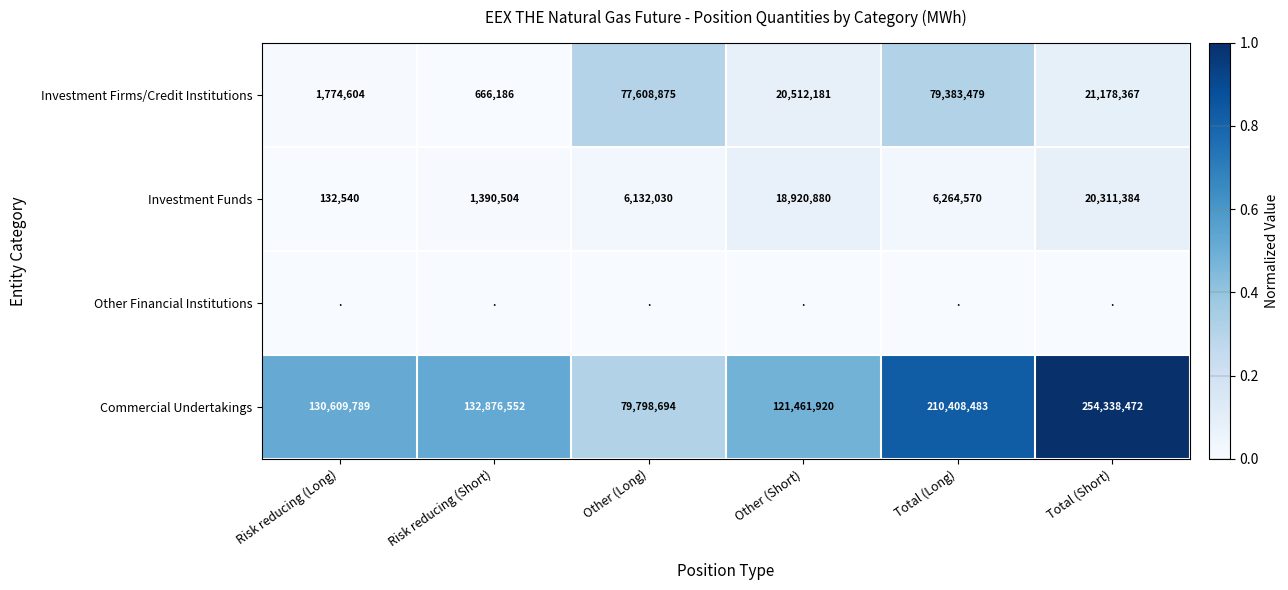

Between Total (Long) and Other (Short), which is larger?

Total (Long)